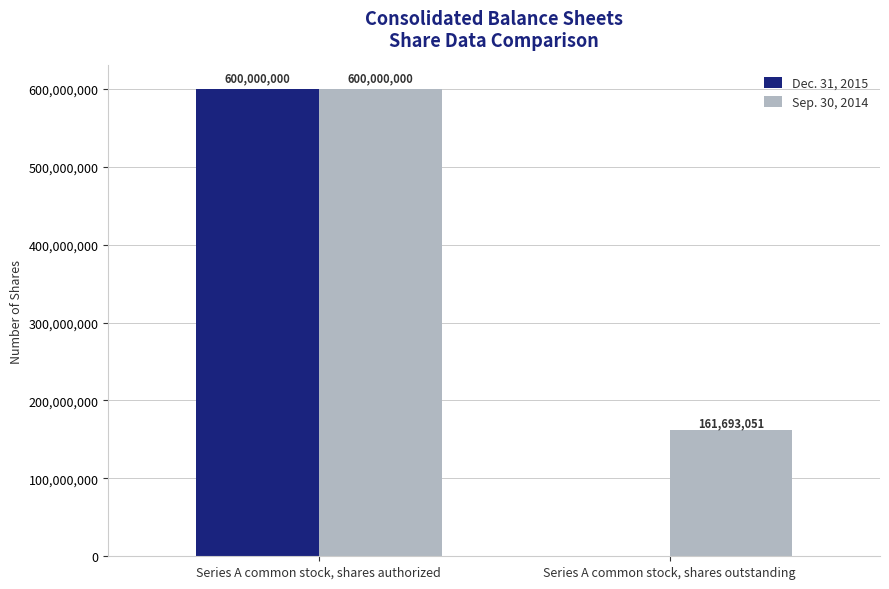

What is the sum of all Dec. 31, 2015 values?

600000000